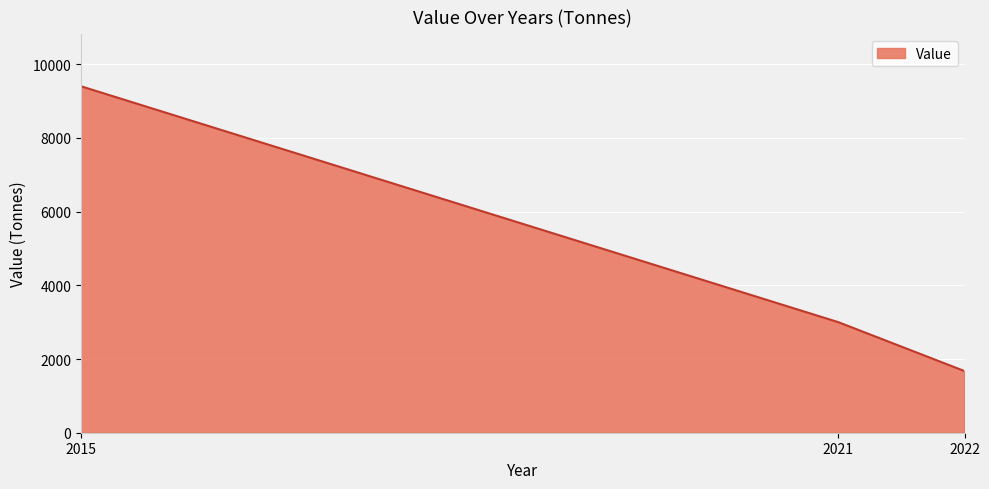

How many lines are shown in the chart?

1